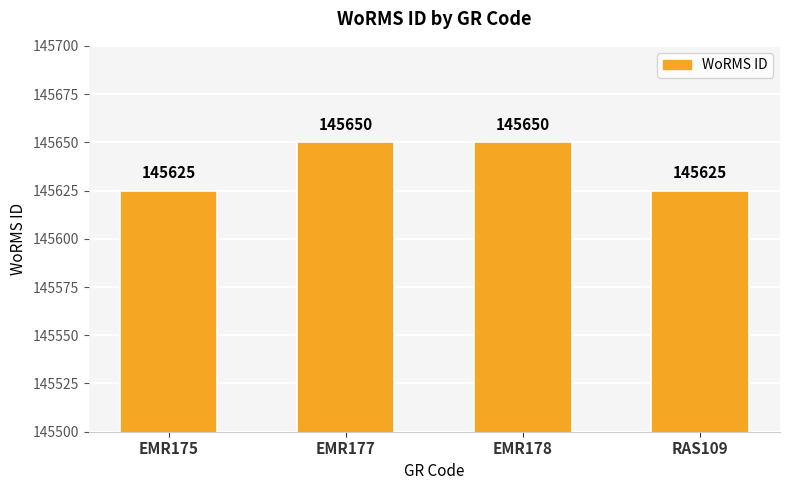

What is the difference between the second highest and second lowest values?

25